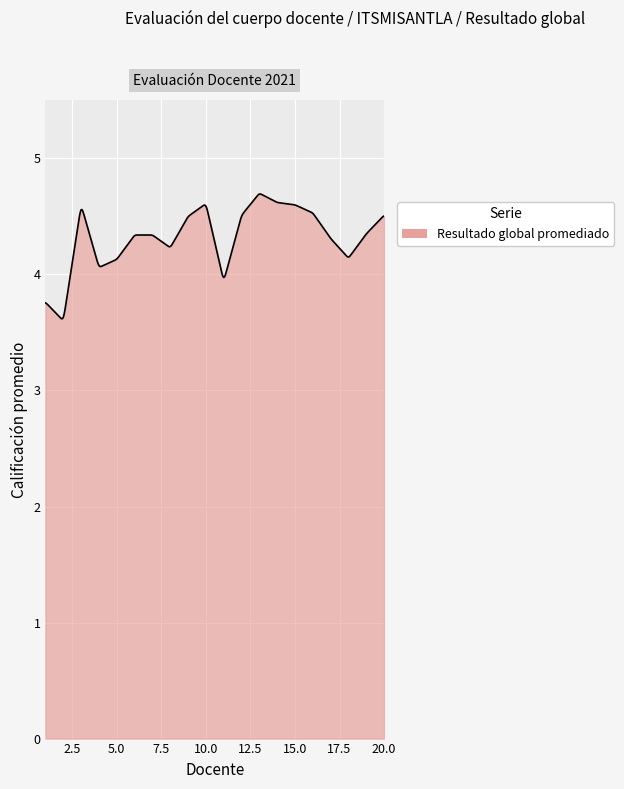

How many lines are shown in the chart?

1